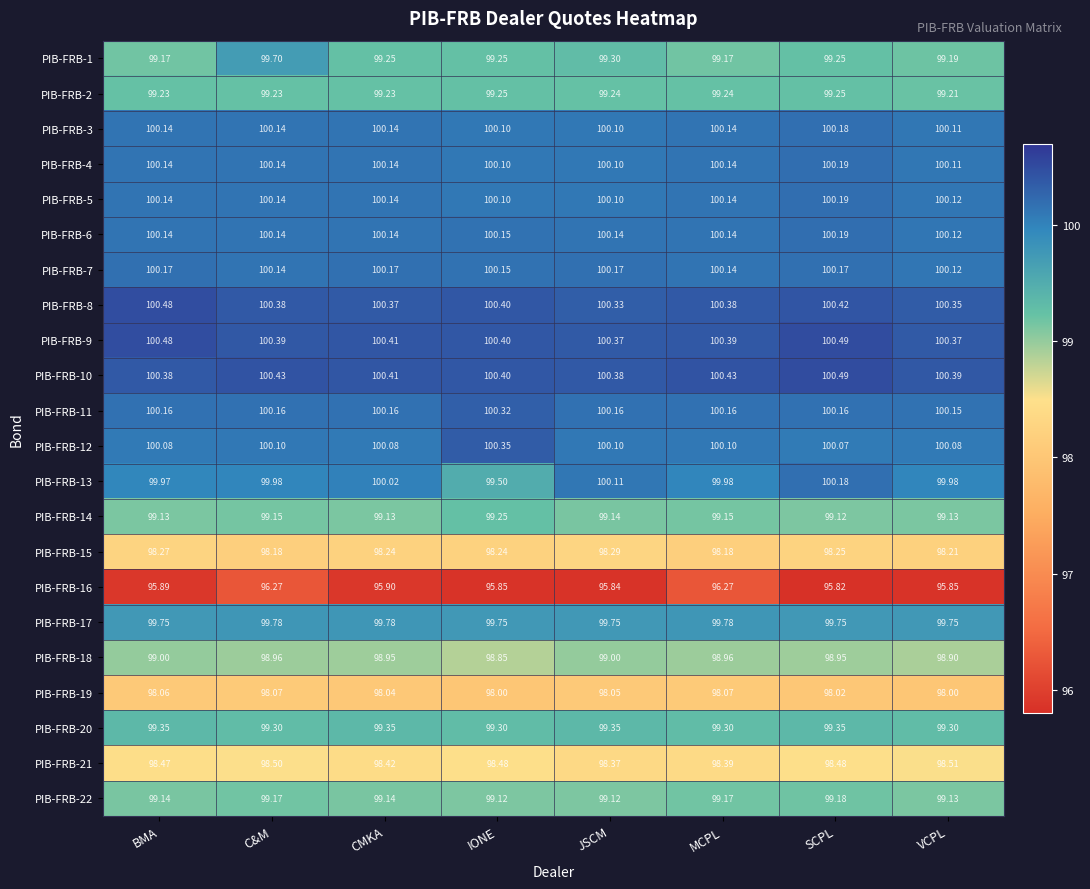

Where is PIB-FRB-12 nearest to the value 100?

SCPL